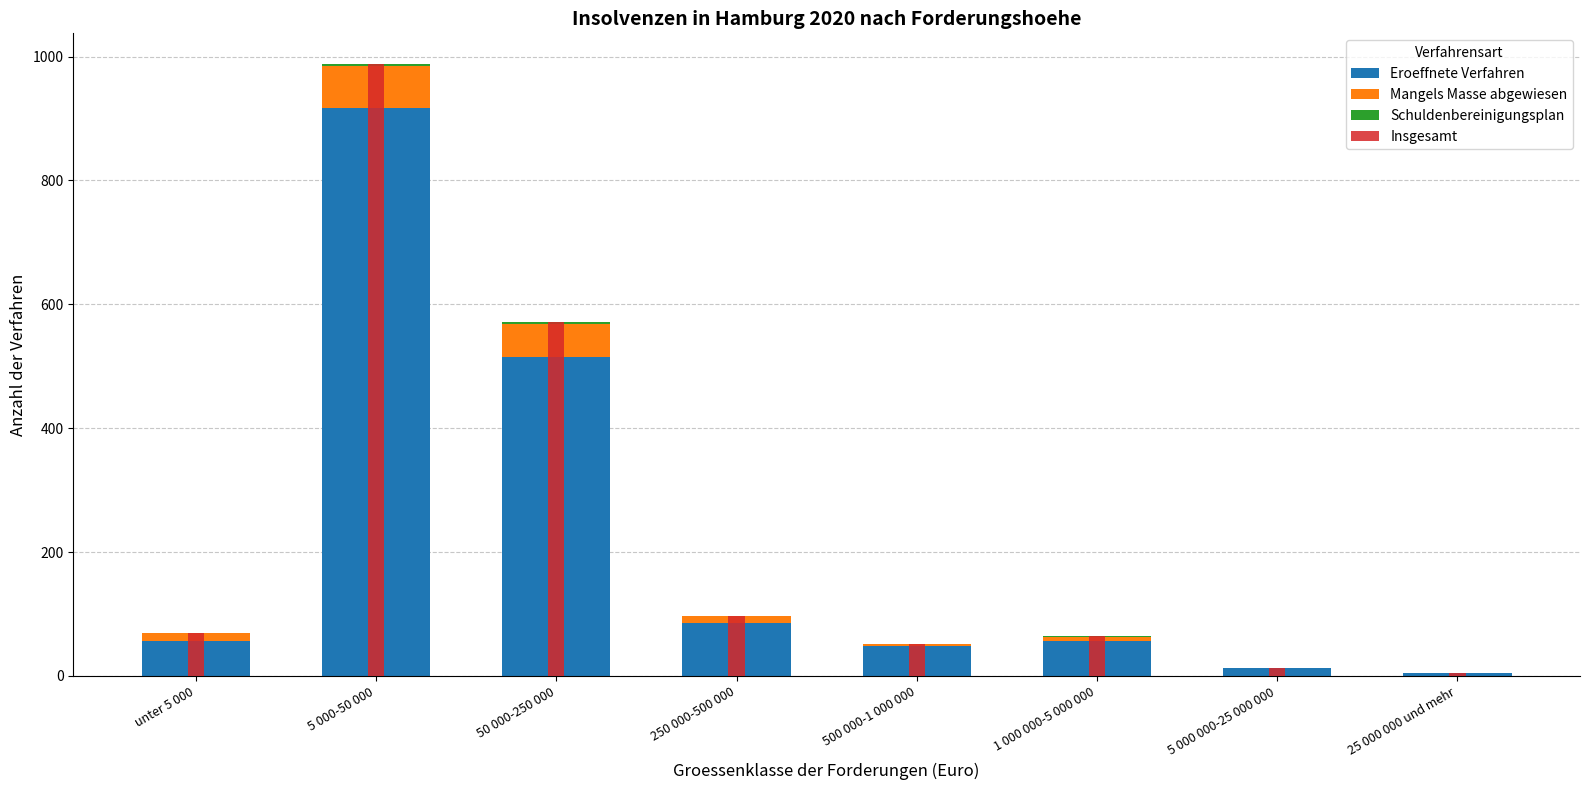

Reading left to right, what are all the values shown in this chart?

Eroeffnete Verfahren: unter 5 000=57	5 000-50 000=917	50 000-250 000=515	250 000-500 000=86	500 000-1 000 000=49	1 000 000-5 000 000=57	5 000 000-25 000 000=12	25 000 000 und mehr=4
Mangels Masse abgewiesen: unter 5 000=13	5 000-50 000=67	50 000-250 000=53	250 000-500 000=11	500 000-1 000 000=3	1 000 000-5 000 000=6	5 000 000-25 000 000=1	25 000 000 und mehr=0
Schuldenbereinigungsplan: unter 5 000=0	5 000-50 000=4	50 000-250 000=3	250 000-500 000=0	500 000-1 000 000=0	1 000 000-5 000 000=1	5 000 000-25 000 000=0	25 000 000 und mehr=0
Insgesamt: unter 5 000=70	5 000-50 000=988	50 000-250 000=571	250 000-500 000=97	500 000-1 000 000=52	1 000 000-5 000 000=64	5 000 000-25 000 000=13	25 000 000 und mehr=4